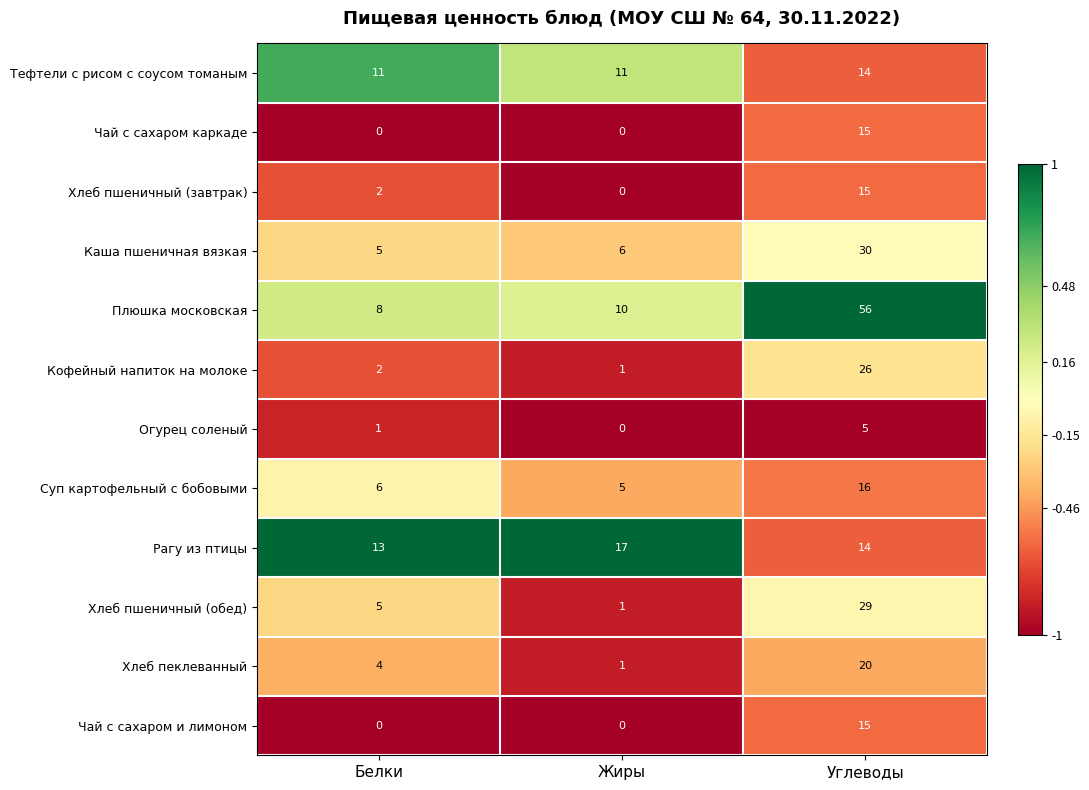

Which series has the largest range (max minus min)?

Плюшка московская